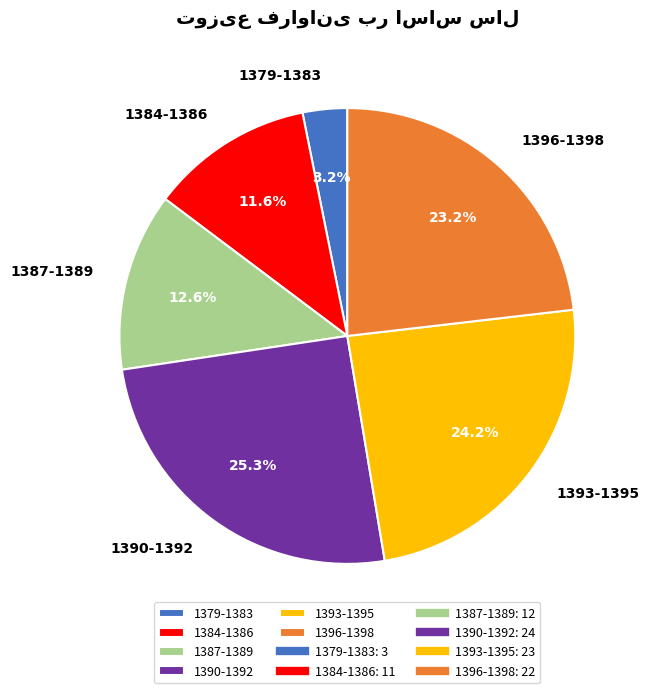

What is the smallest slice in the pie chart?

1379-1383